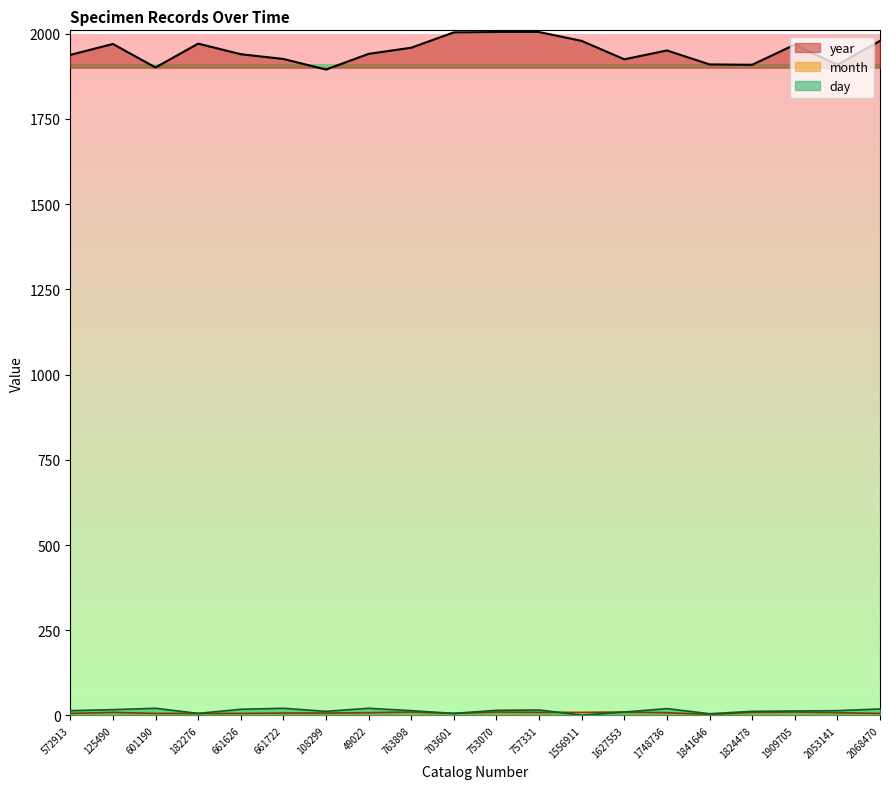

Which series has the largest total across all categories?

year